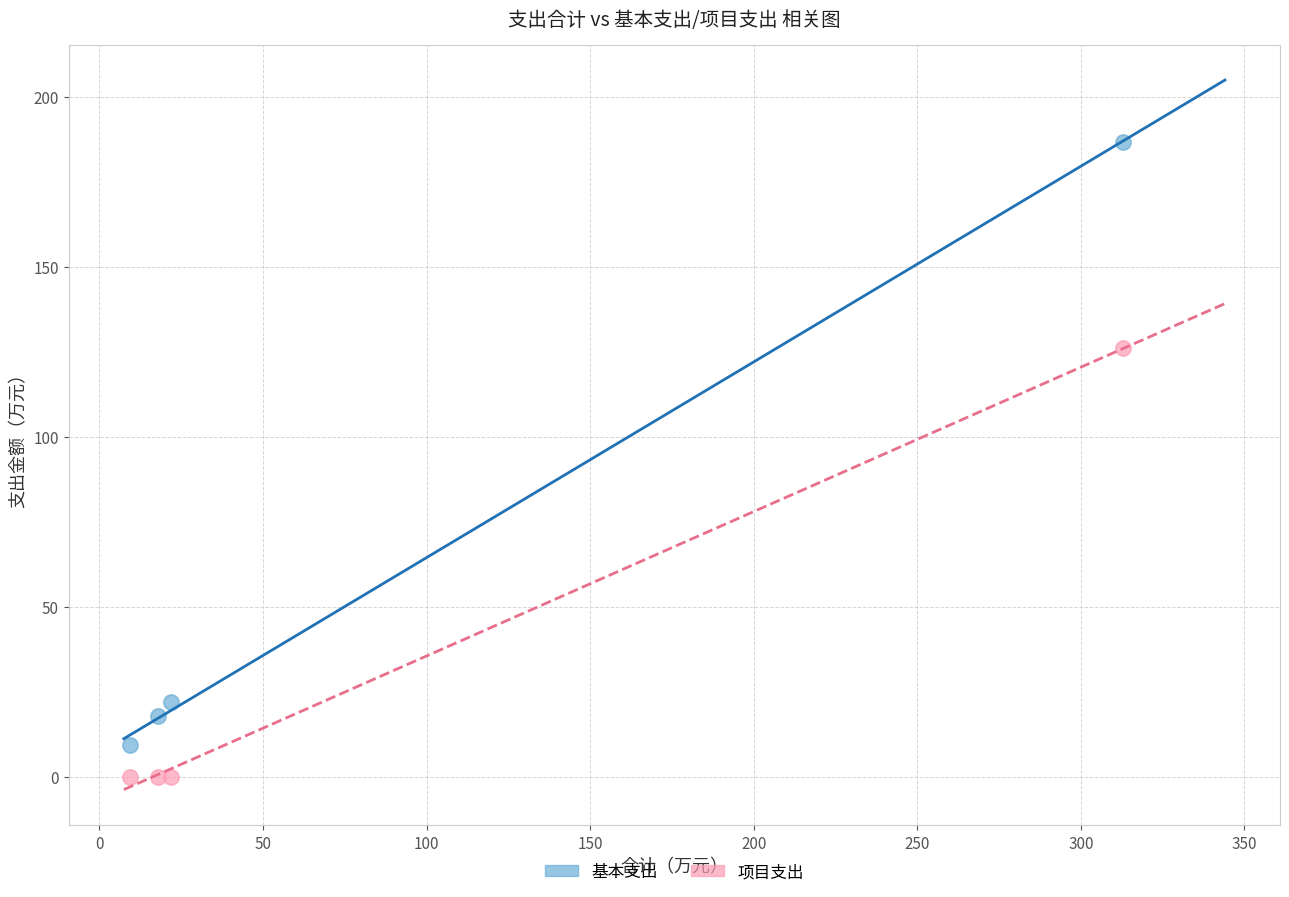

Which series has the largest Y range (max minus min)?

基本支出